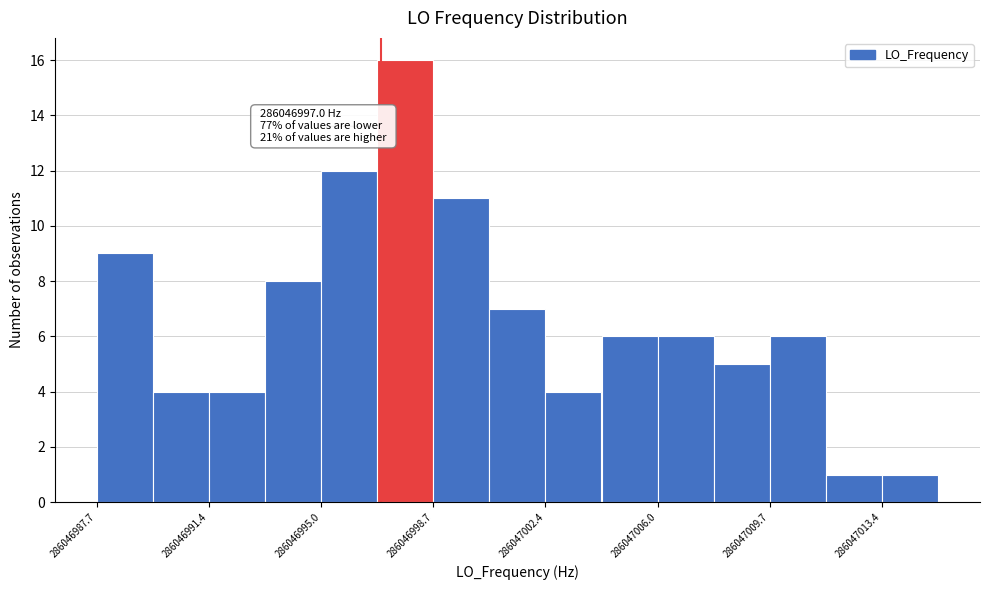

Around what value on the x-axis is the tallest bar? Give the approximate position of its centre, as read against the axis.

286046998.0